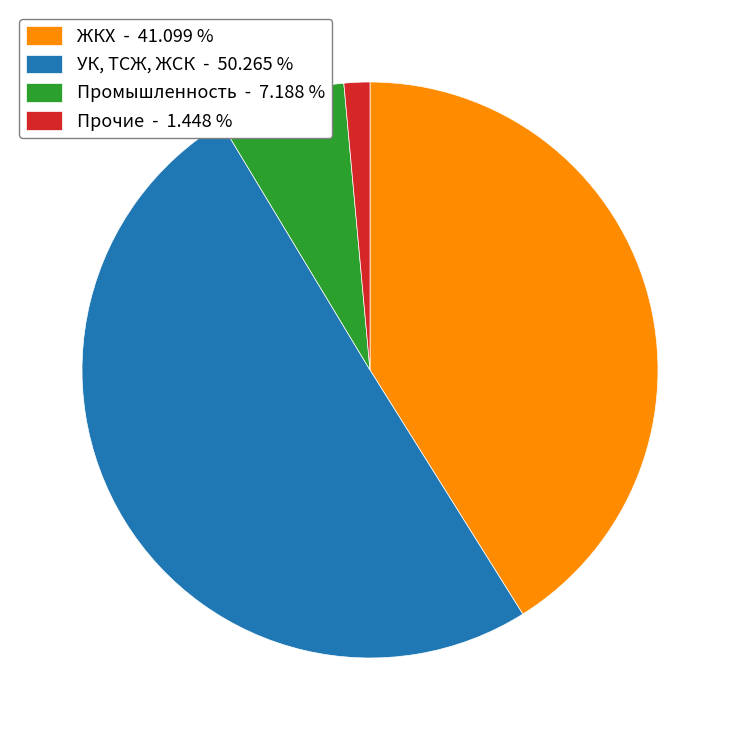

Between Промышленность - 7.188 % and Прочие - 1.448 %, which is larger?

Промышленность - 7.188 %